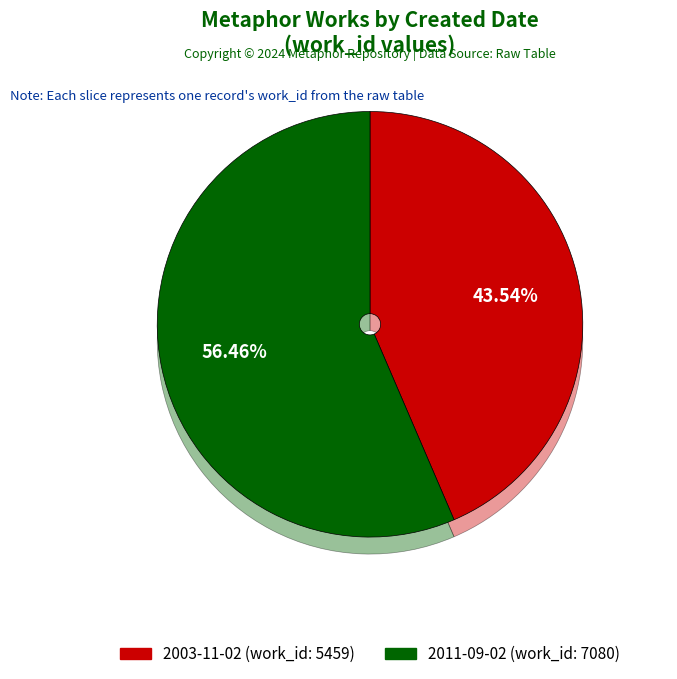

Count the number of slices in the pie.

2